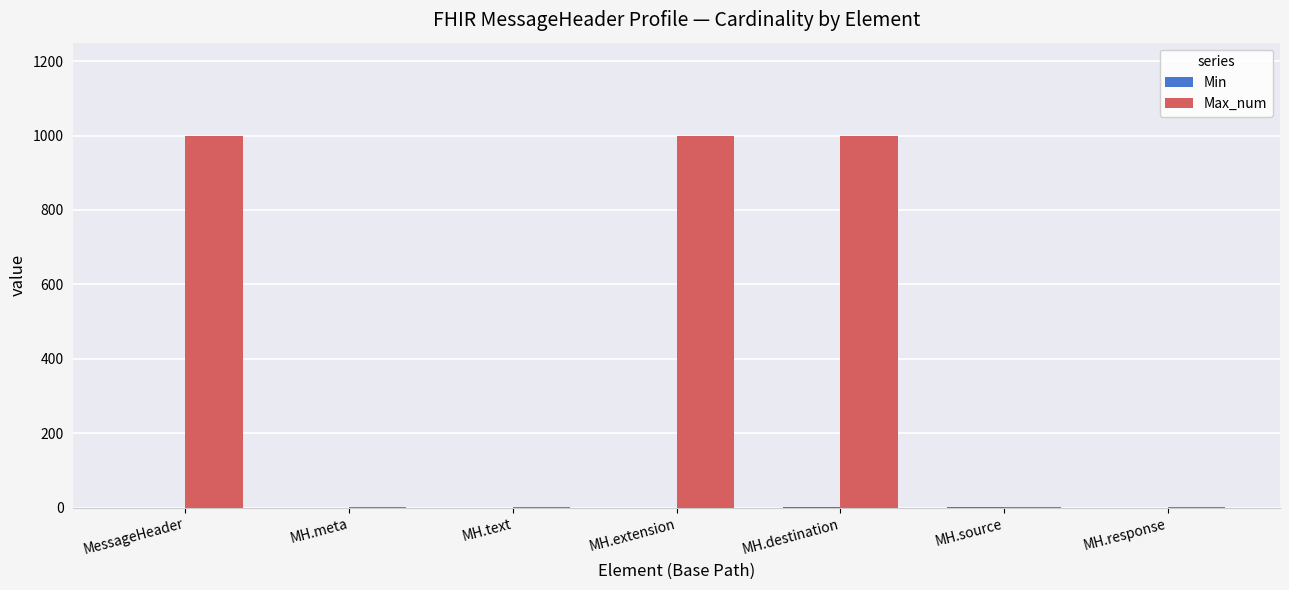

Which series changed the most between MH.extension and MH.response?

Max_num